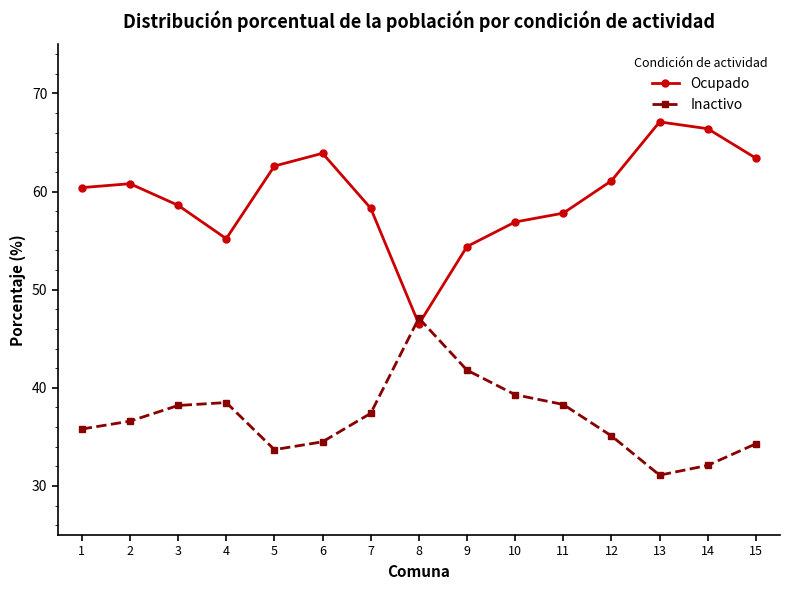

The Ocupado series shows 91.3 at 6. True or false?

False